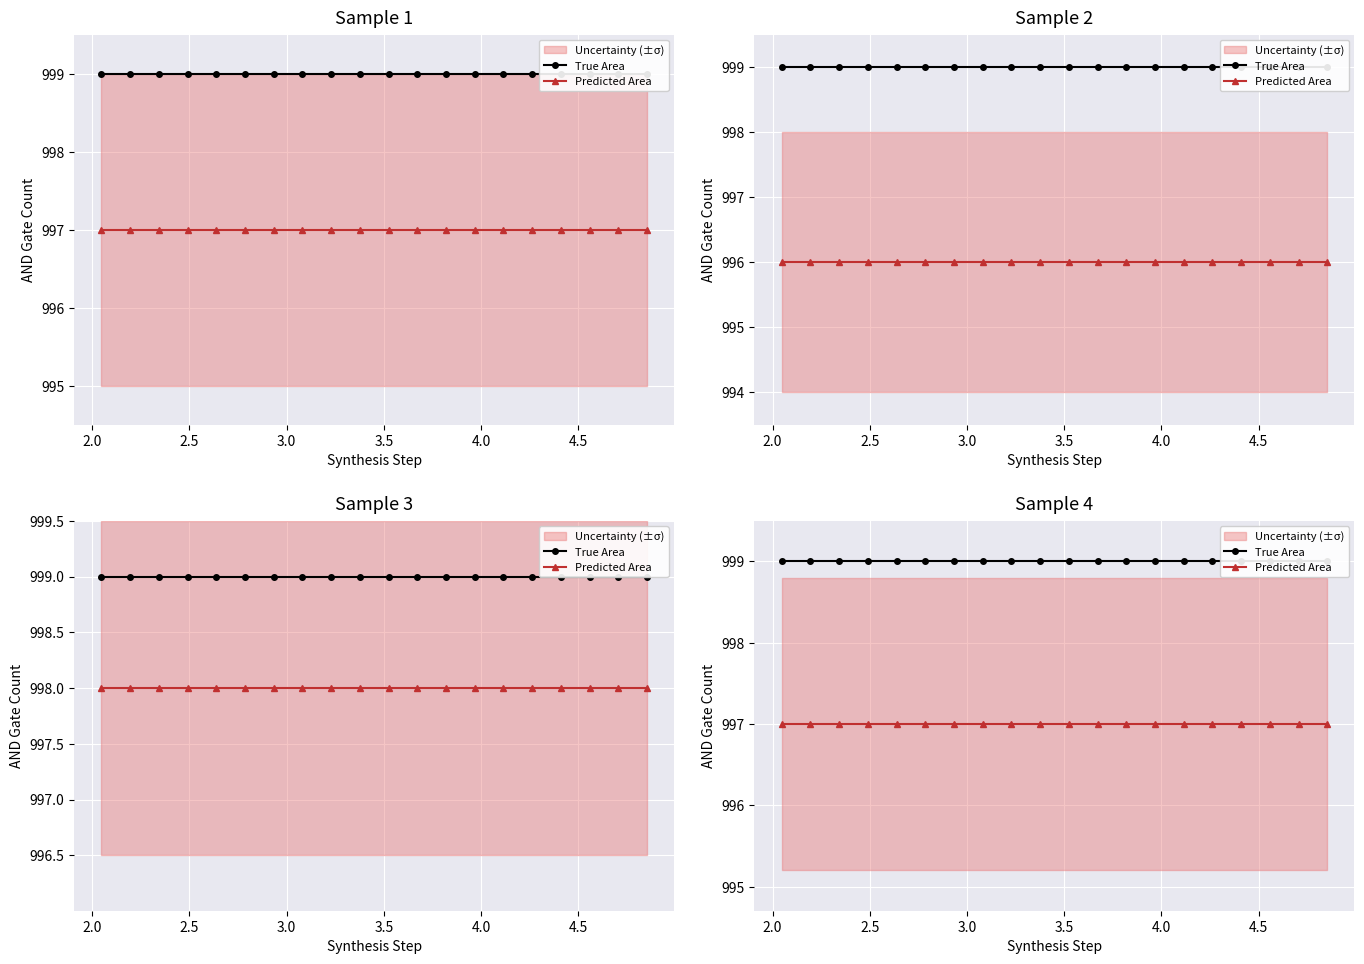

What is the maximum value for Predicted Area?

997.0